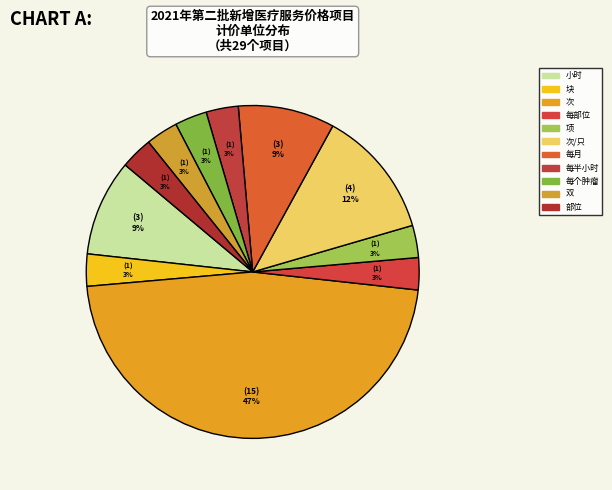

What percentage is the 项 slice, to the nearest percent?

3%